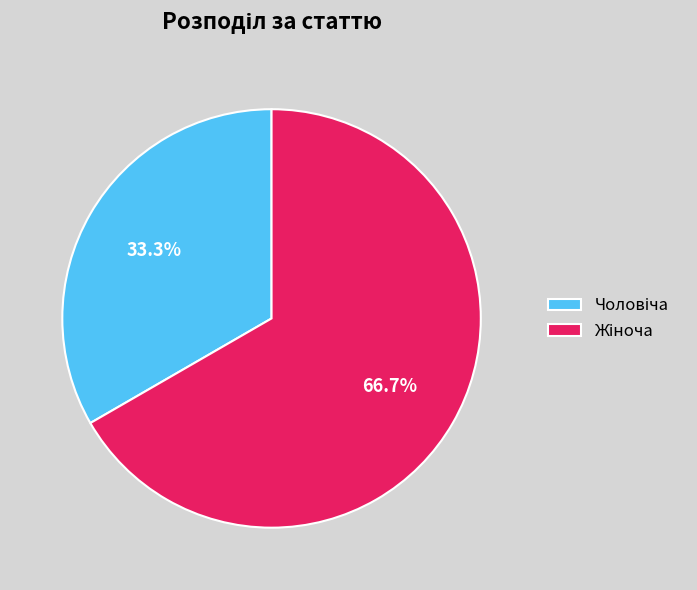

What is the smallest slice in the pie chart?

Чоловіча